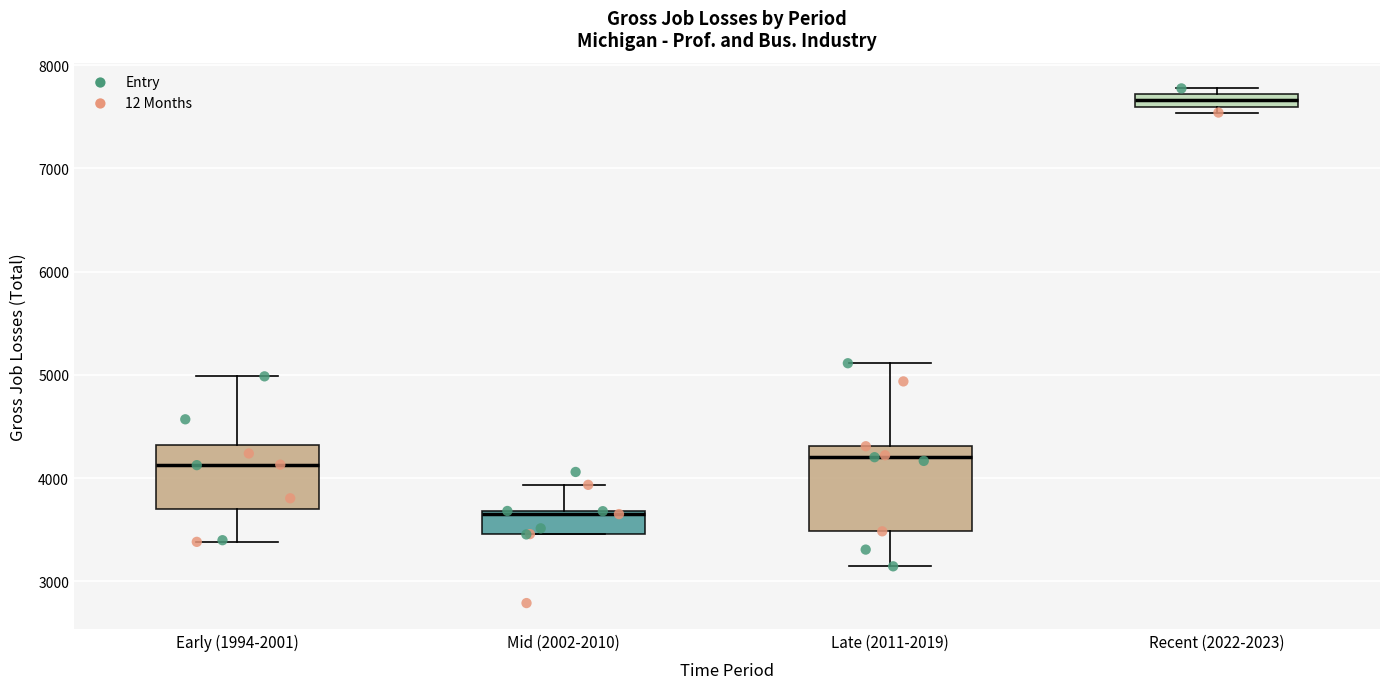

Where is the lower edge of the box for Recent (2022-2023) on the y-axis? The values are not printed on the chart, so give them approximately, as read against the axis.

7600